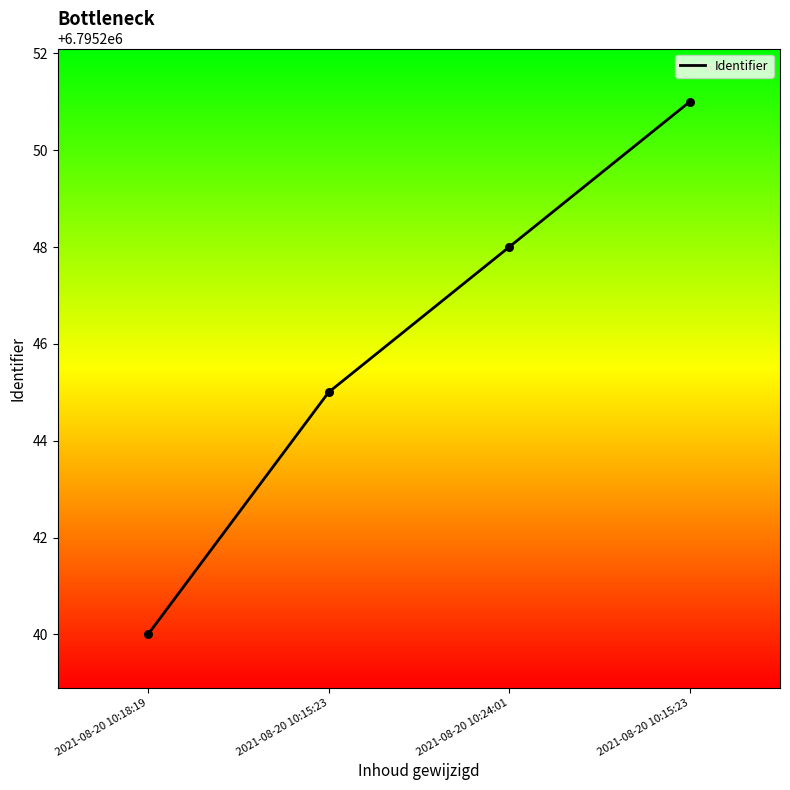

Between 2021-08-20 10:15:23 and 2021-08-20 10:24:01, which is larger?

2021-08-20 10:15:23